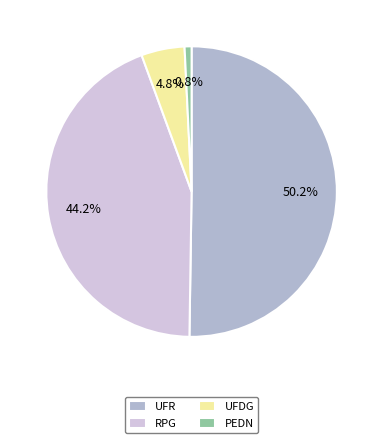

Which slice represents more than half of the pie?

UFR